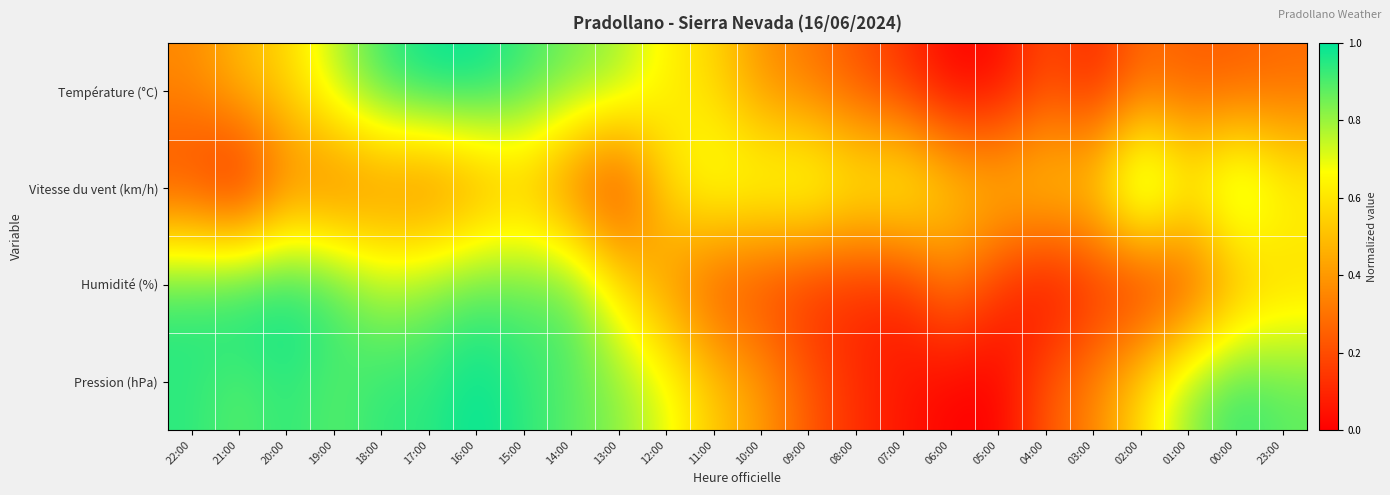

At which category does the chart reach its minimum across all series?

06:00